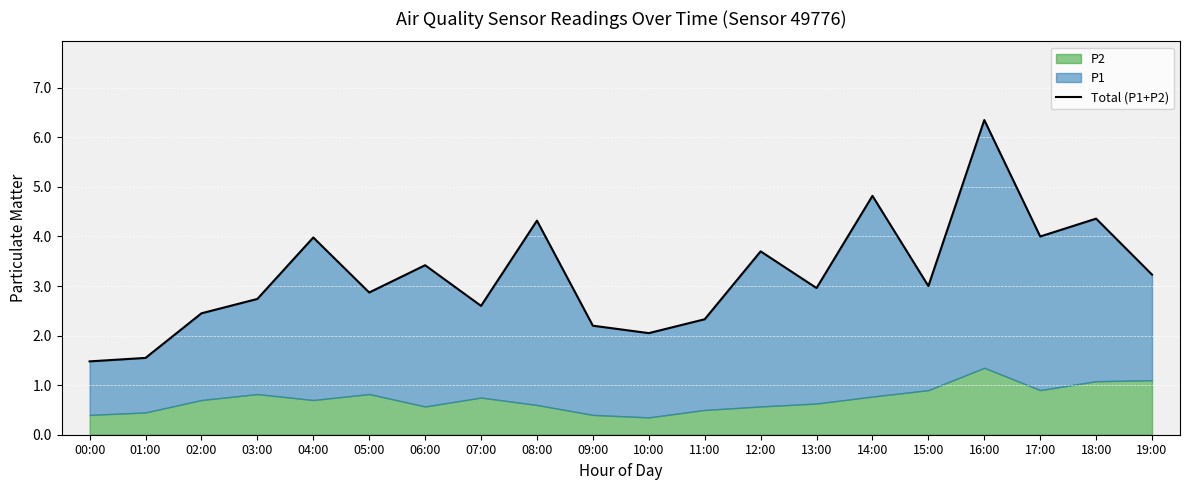

How many lines are shown in the chart?

1